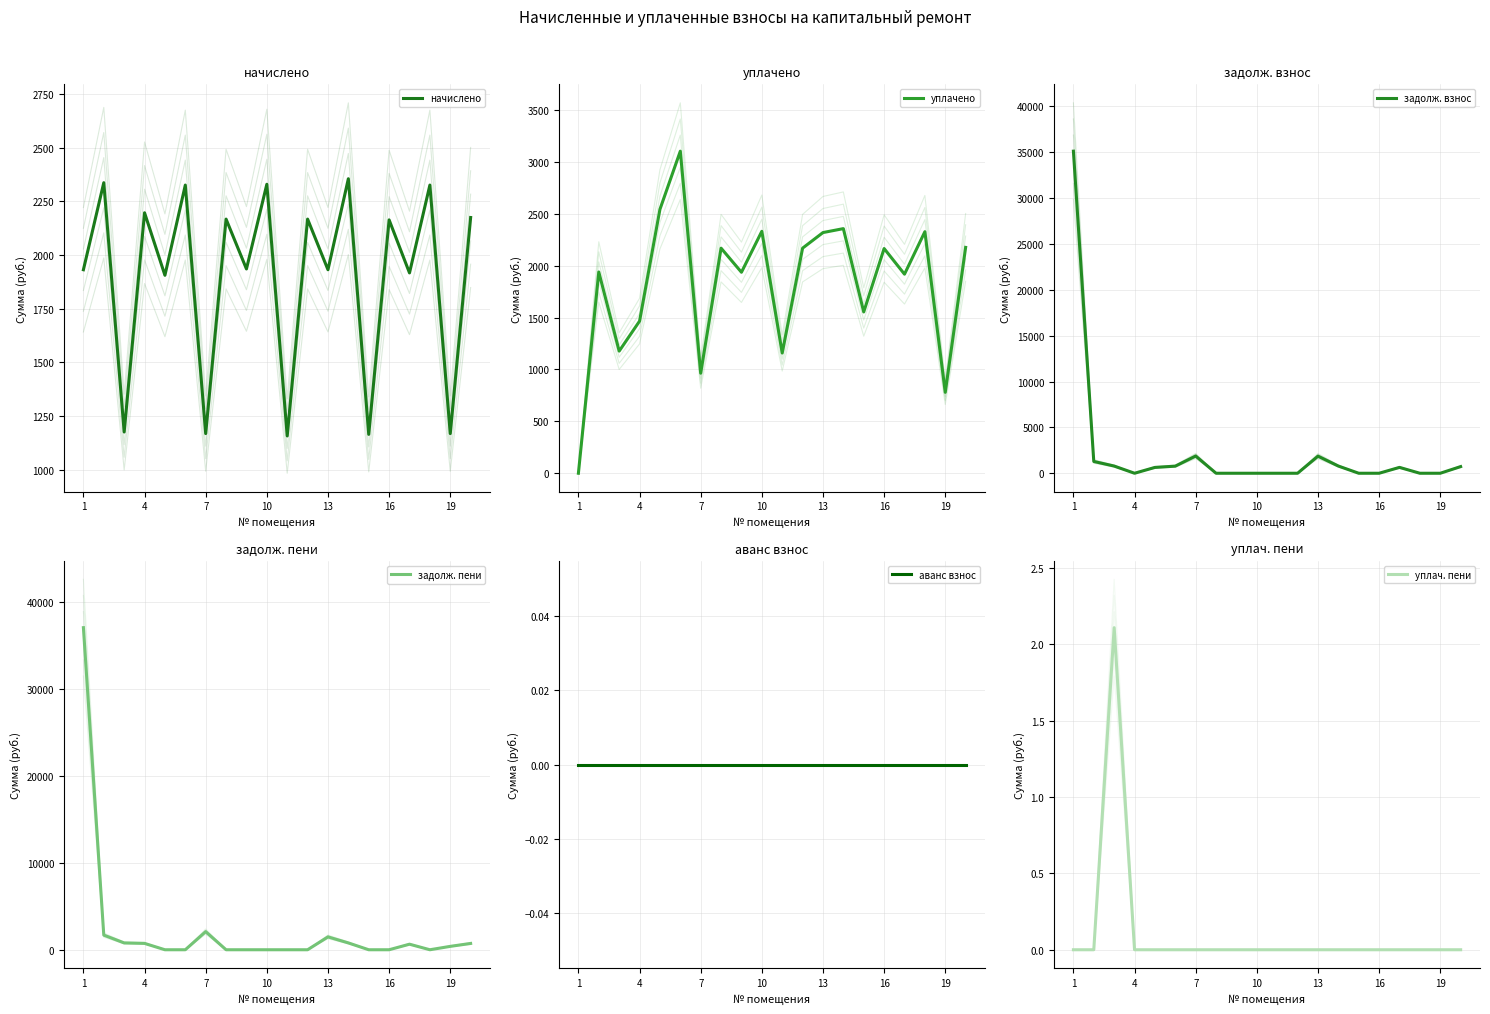

Reading left to right, list all the values displayed in this chart.

начислено: 1932.0	2337.6	1176.2	2197.4	1906.2	2326.5	1168.8	2167.9	1935.7	2330.2	1157.7	2167.9	1932.0	2356.0	1165.1	2164.3	1917.2	2326.5	1168.8	2175.3
уплачено: 0.0	1938.6	1176.2	1465.0	2541.6	3102.0	963.6	2167.9	1935.7	2330.2	1157.7	2167.9	2318.0	2356.0	1553.4	2164.3	1917.2	2326.5	779.2	2175.3
задолж. взнос: 35127.3	1286.2	784.1	0.0	635.4	775.5	1880.6	0.0	0.0	0.0	0.0	0.0	1865.9	785.3	0.0	0.0	639.1	0.0	0.0	725.1
задолж. пени: 37059.3	1685.1	784.1	732.5	0.0	0.0	2085.7	0.0	0.0	0.0	0.0	0.0	1479.9	785.3	0.0	0.0	639.1	0.0	389.5	725.1
аванс взнос: 0.0	0.0	0.0	0.0	0.0	0.0	0.0	0.0	0.0	0.0	0.0	0.0	0.0	0.0	0.0	0.0	0.0	0.0	0.0	0.0
уплач. пени: 0.0	0.0	2.1	0.0	0.0	0.0	0.0	0.0	0.0	0.0	0.0	0.0	0.0	0.0	0.0	0.0	0.0	0.0	0.0	0.0